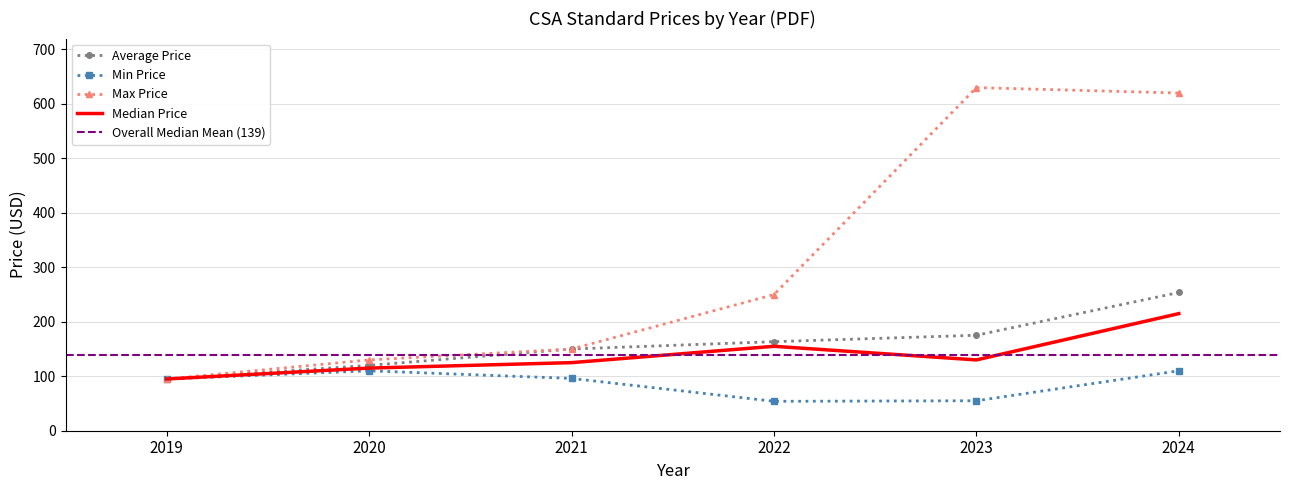

True or false: Median Price has a value of 115.0 at 2020.

True